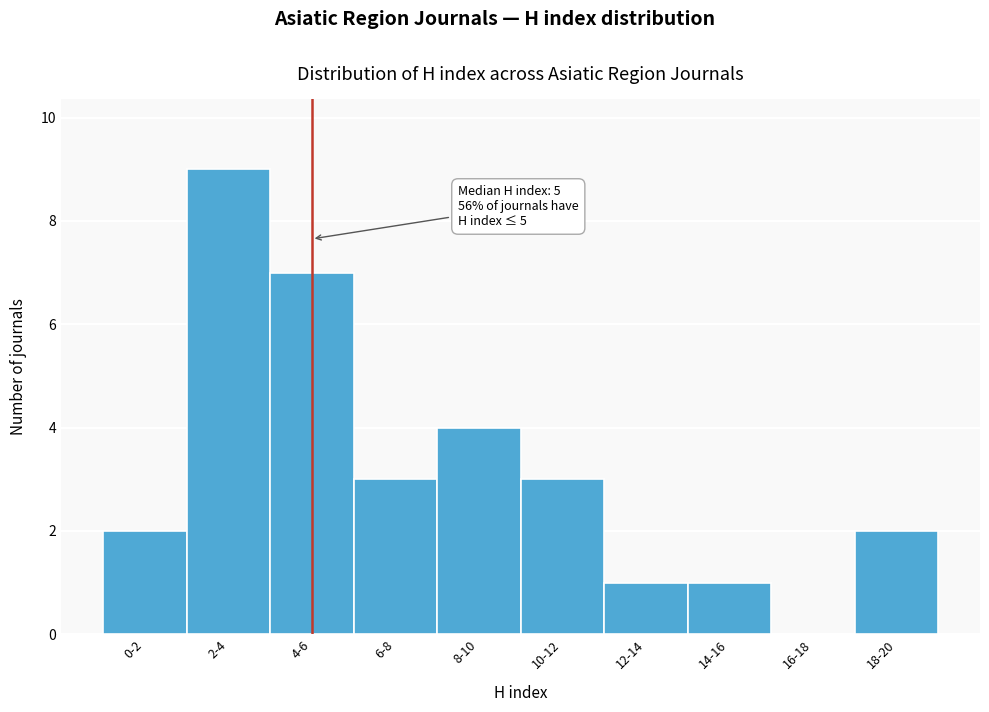

Reading left to right, extract all data points from this chart.

0-2=2	2-4=9	4-6=7	6-8=3	8-10=4	10-12=3	12-14=1	14-16=1	16-18=0	18-20=2